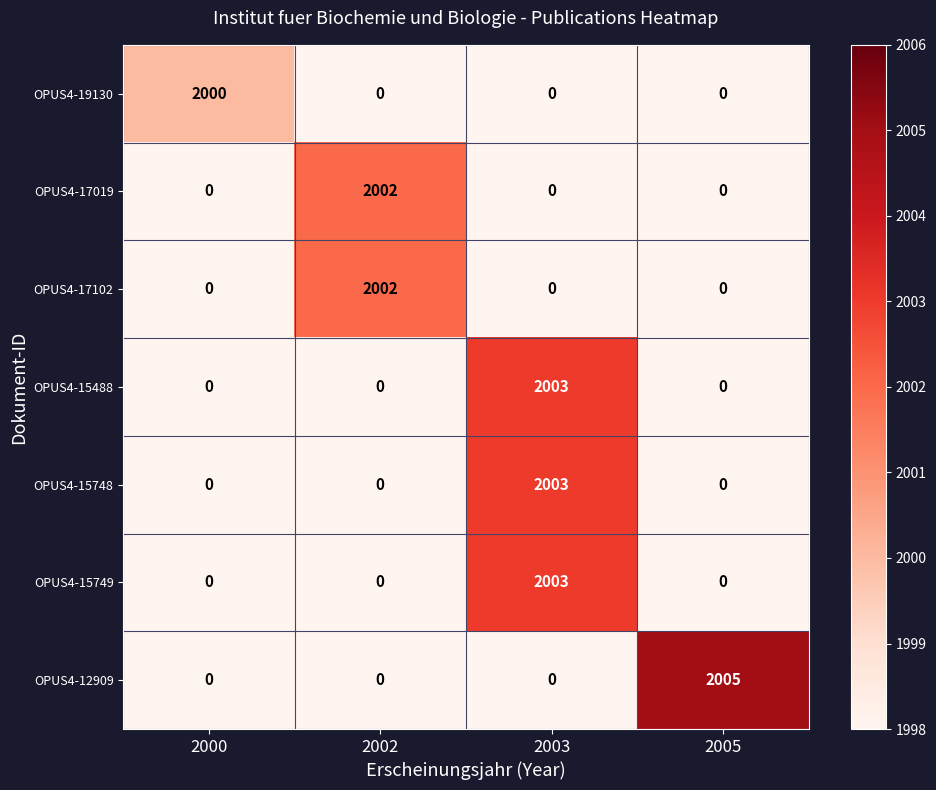

Is it true that OPUS4-15749 equals -801 at 2000?

False